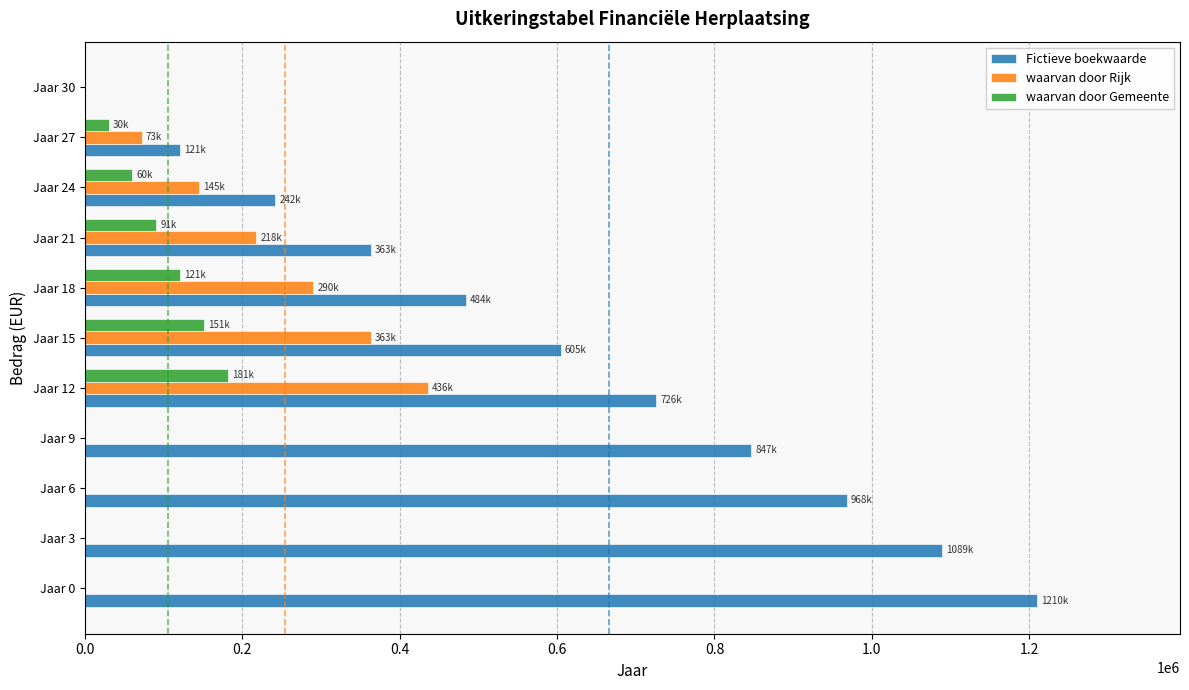

How many data points in waarvan door Rijk are above 72599?

6